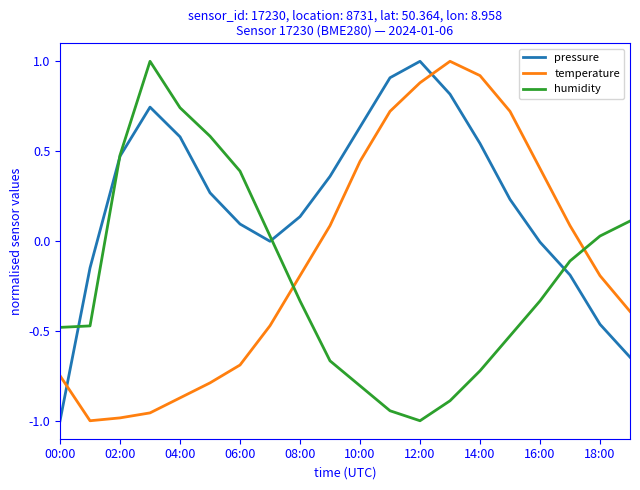

How many lines are shown in the chart?

3